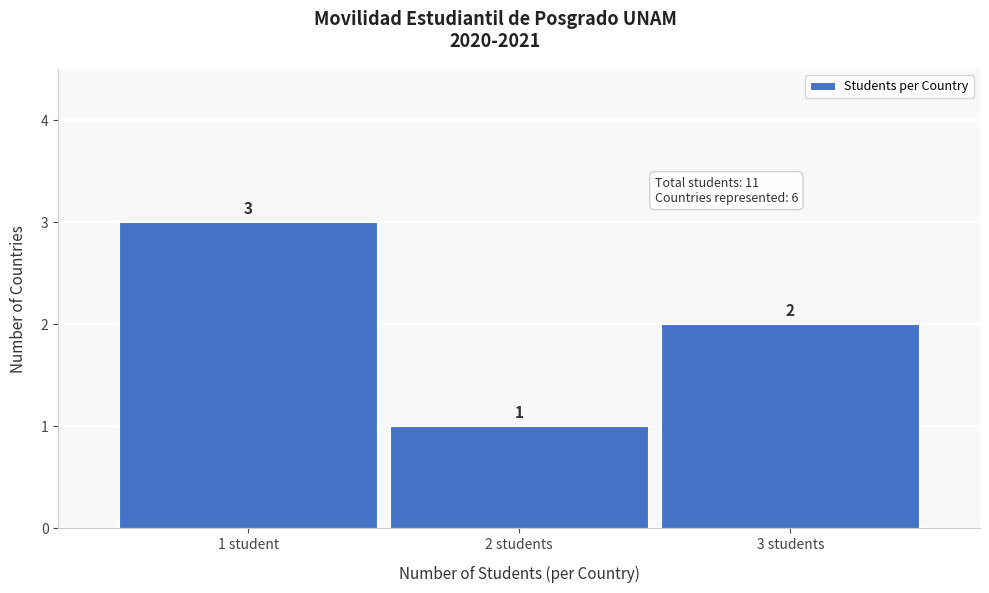

Reading left to right, transcribe all the data shown in this chart.

1 student=3	2 students=1	3 students=2